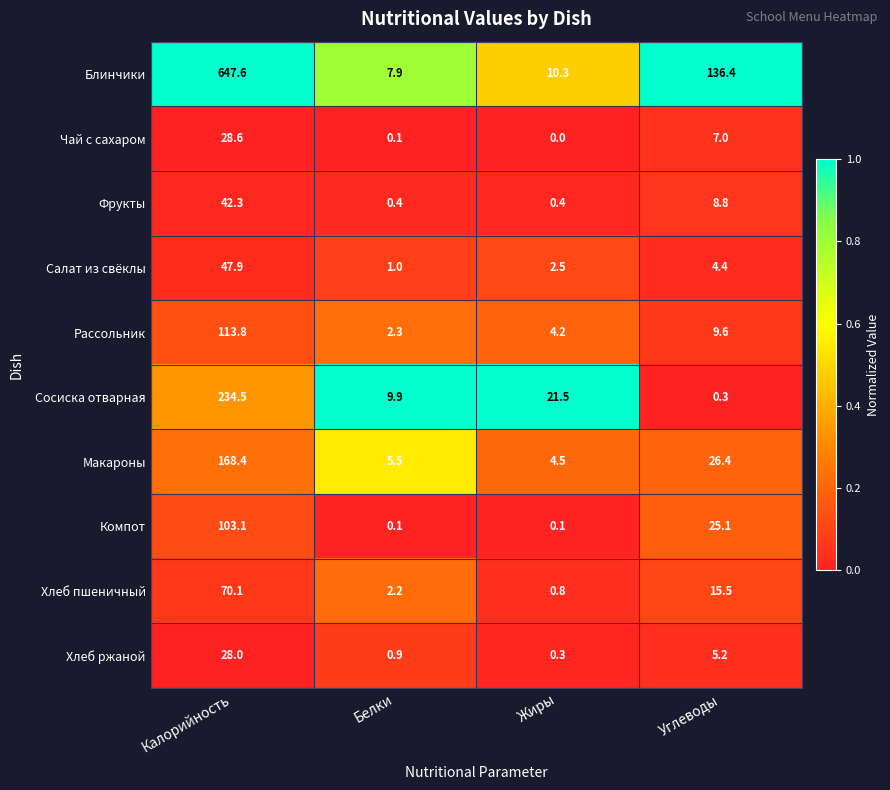

Where does the Фрукты series first go above 8?

Калорийность